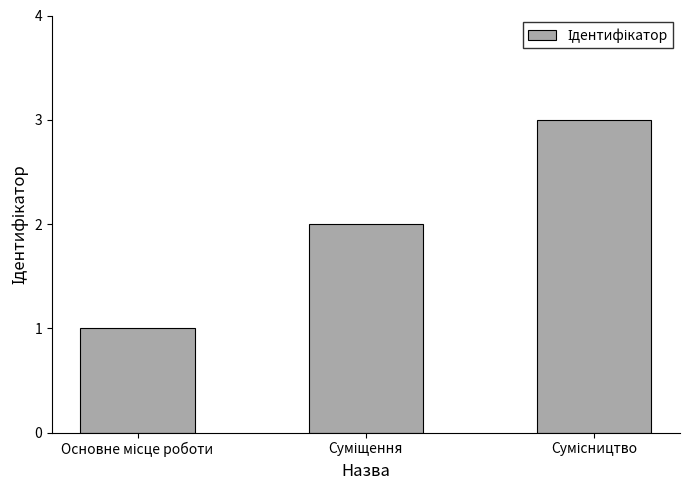

How many series are shown in this chart?

1